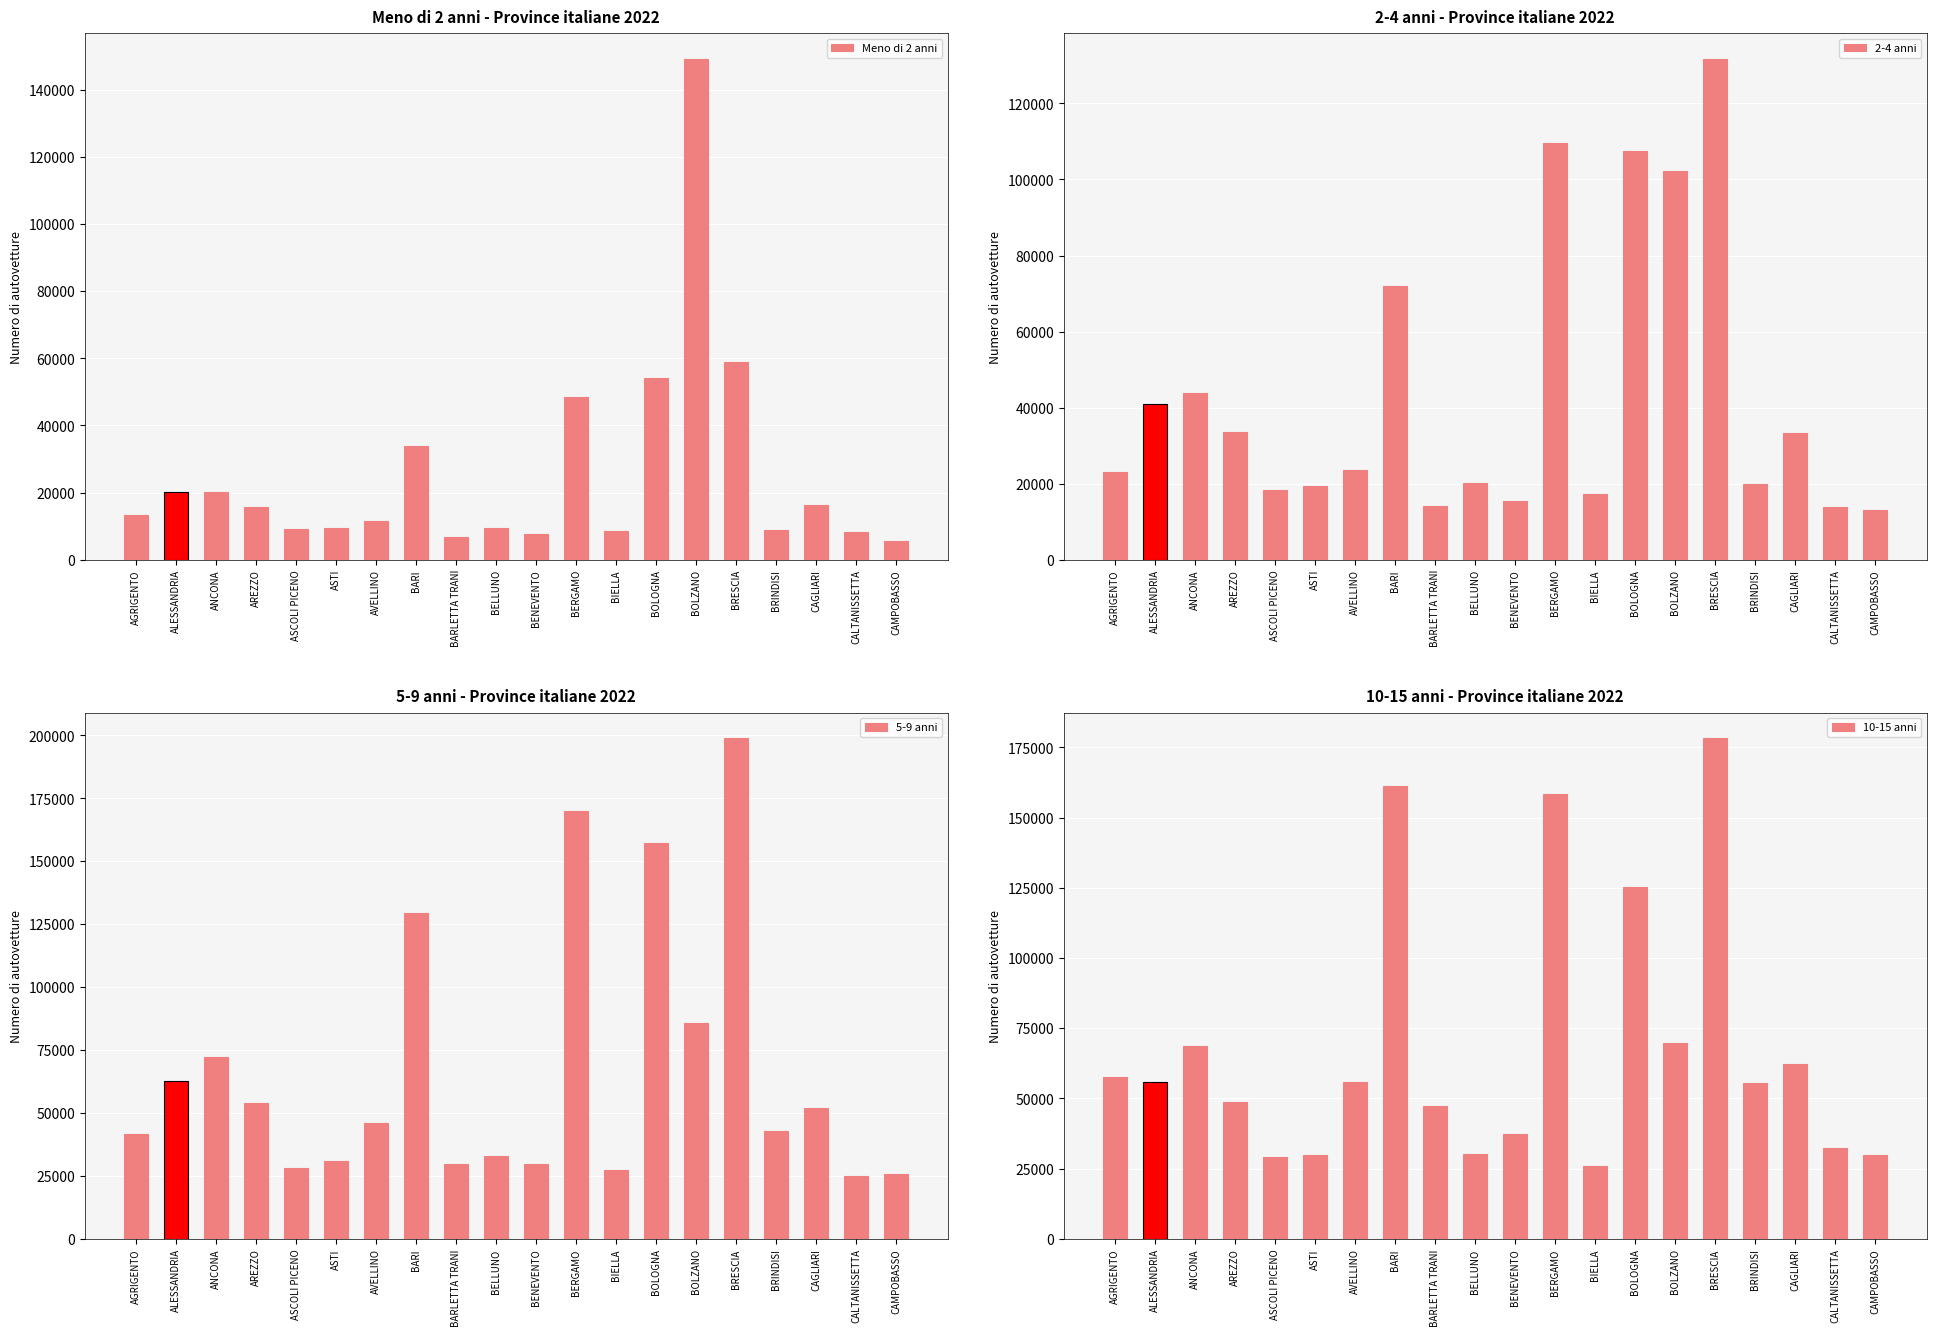

What is the maximum value shown in the chart?

199102